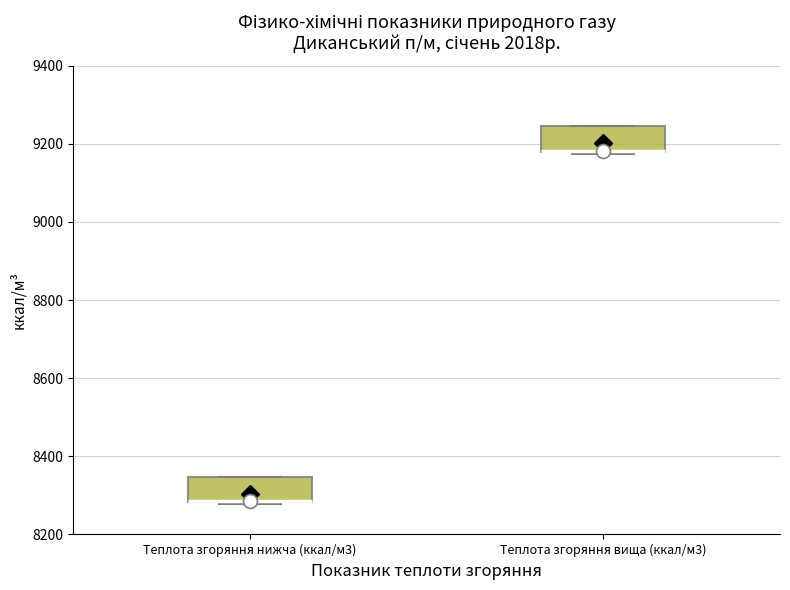

Reading left to right, read every box against the y-axis: the position of its median line, the range the box covers, and the ends of its whiskers. The values are not printed on the chart, so give them approximately, as read against the axis.

Теплота згоряння нижча (ккал/м3): median 8280 (drawn on the box's lower edge), box 8280 to 8340, whiskers 8280 to 8340
Теплота згоряння вища (ккал/м3): median 9180 (drawn on the box's lower edge), box 9180 to 9240, whiskers 9180 to 9240